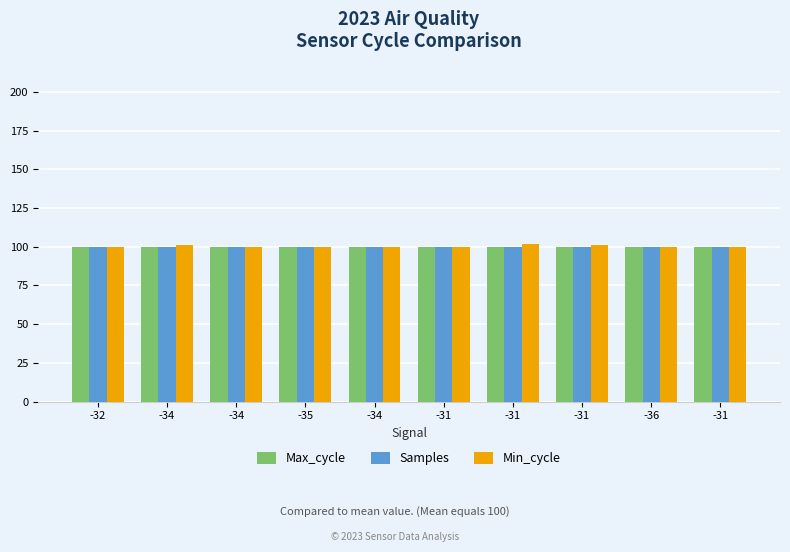

How many series are shown in this chart?

3